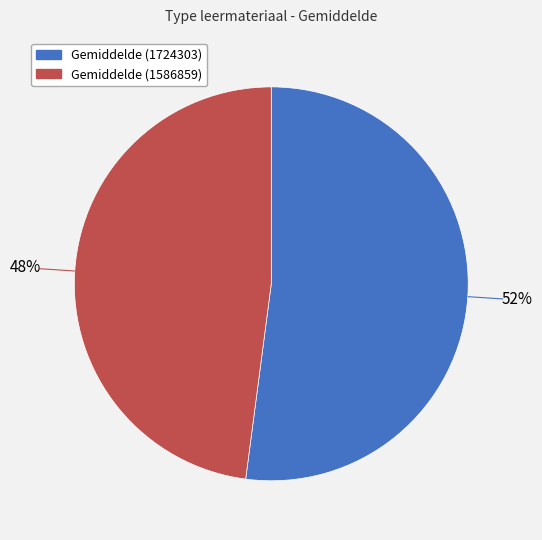

To the nearest percent, what is the average slice percentage?

50%